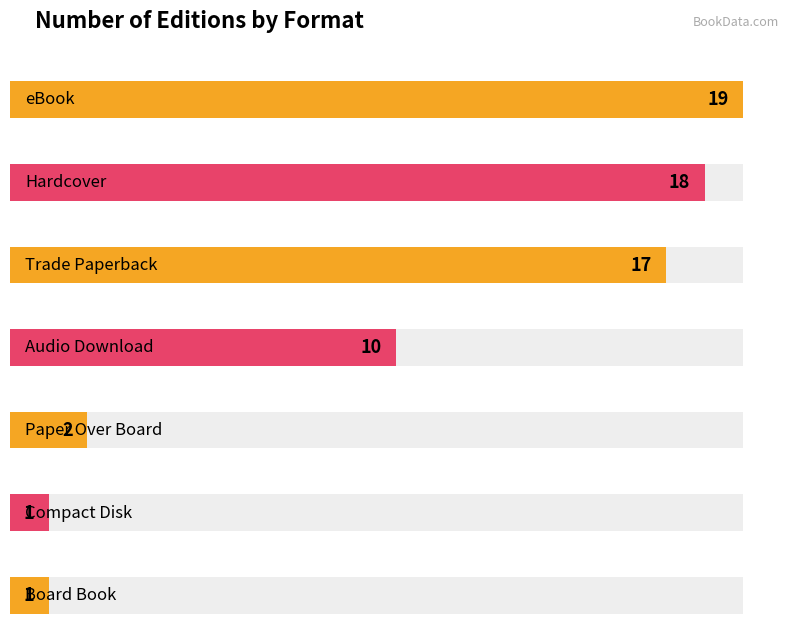

The chart shows a value of 1 at Board Book. True or false?

False